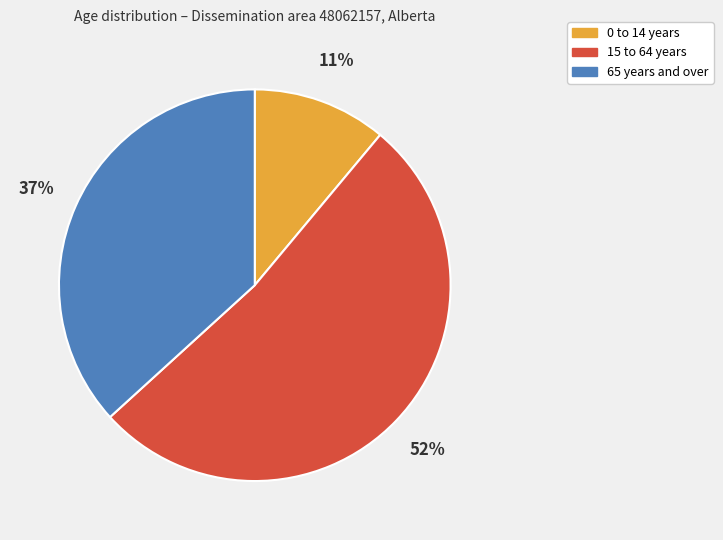

To the nearest percent, what portion does 65 years and over represent?

37%